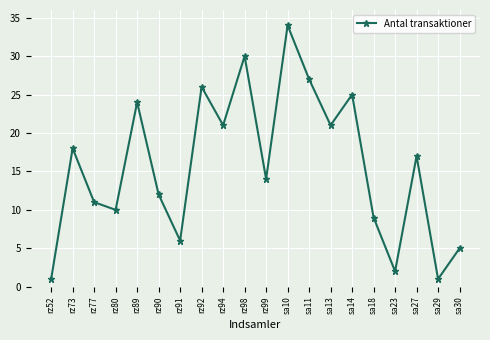

What is the label of the 19th point from the left?

sa29